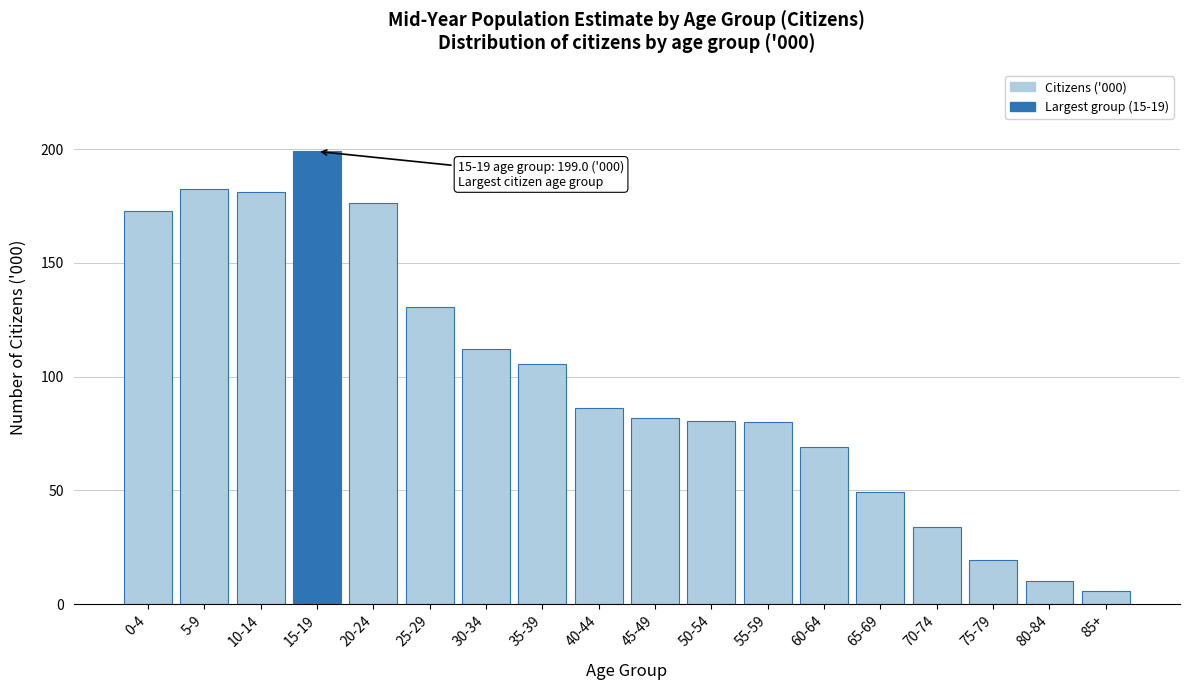

What is the value of the 12th bar from the left?

80.3